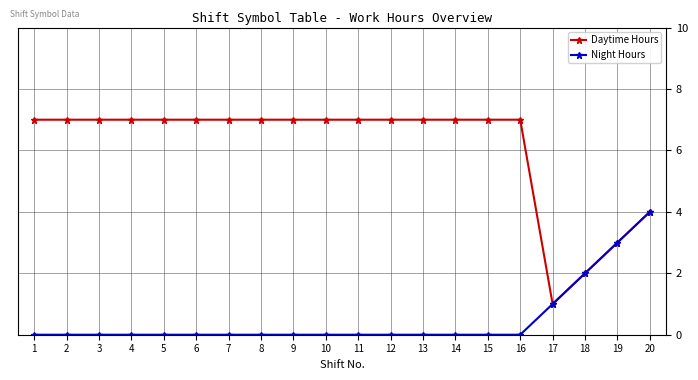

Rank the series by their average value, from lowest to highest.

Night Hours, Daytime Hours